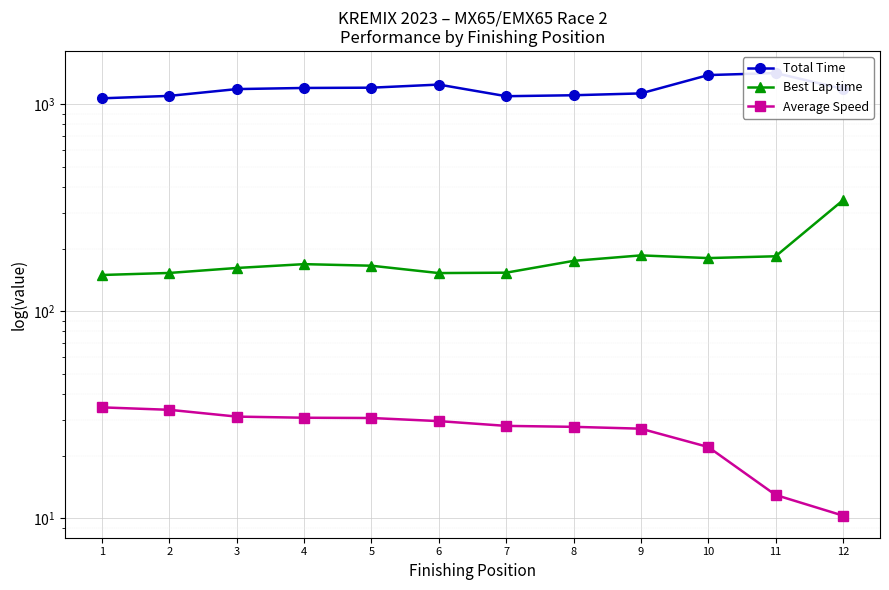

How many lines are shown in the chart?

3